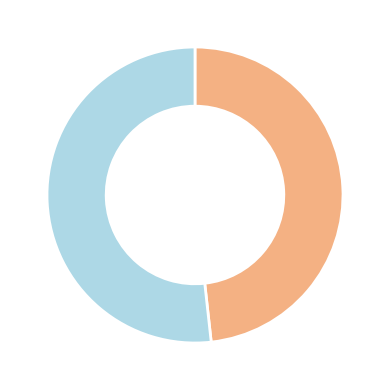

Is there a majority slice in this chart?

Yes